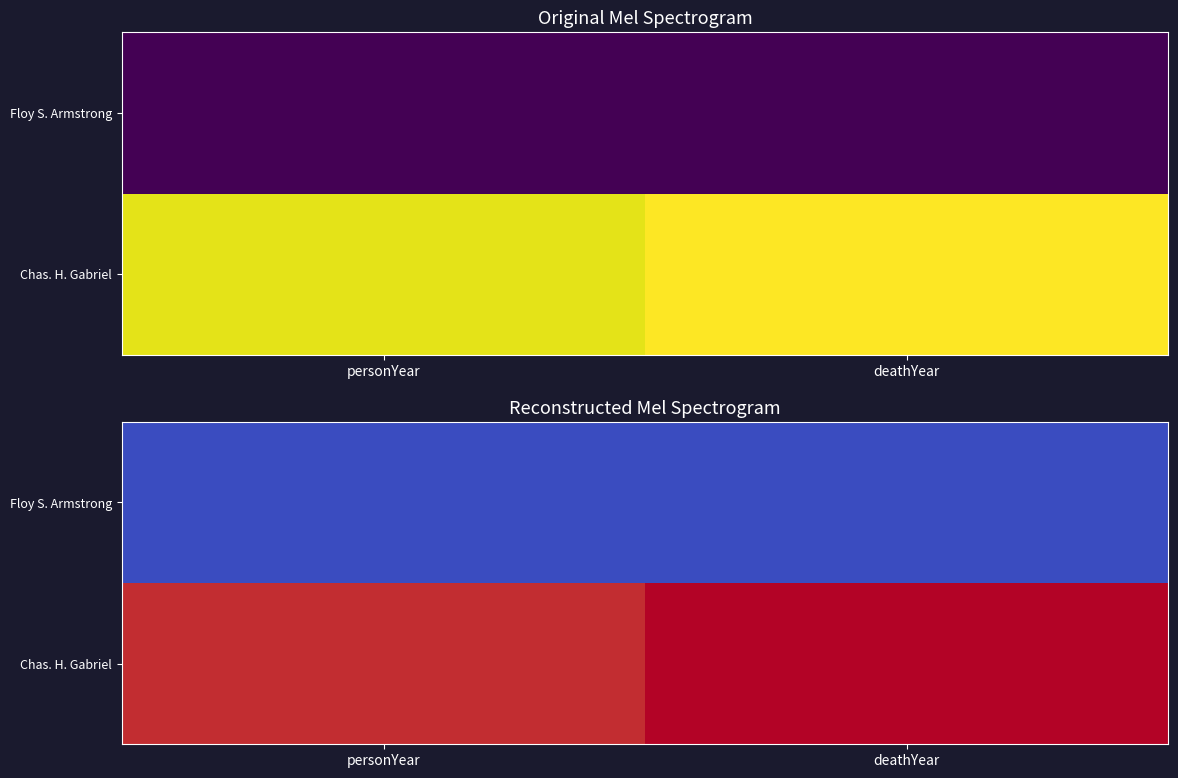

At which category is the sum across all series the highest?

deathYear